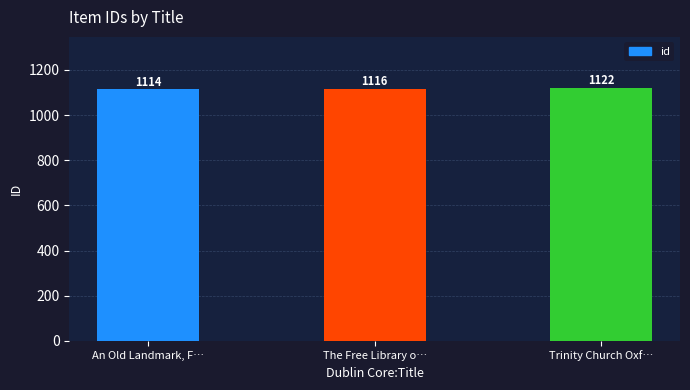

True or false: the data shows 1122 at Trinity Church Oxf….

True